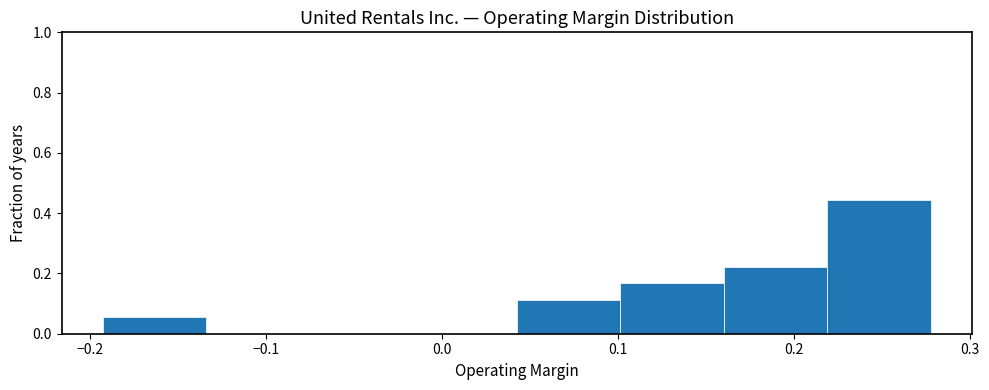

Reading left to right, transcribe this chart: for each bar, give the range it covers on the x-axis and its height. Neither the bar edges nor the heights are printed on the chart, so give them approximately, as read against the axes.

-0.19 to -0.13: 0.06
-0.13 to -0.08: 0
-0.08 to -0.02: 0
-0.02 to 0.04: 0
0.04 to 0.10: 0.12
0.10 to 0.16: 0.16
0.16 to 0.22: 0.22
0.22 to 0.28: 0.44